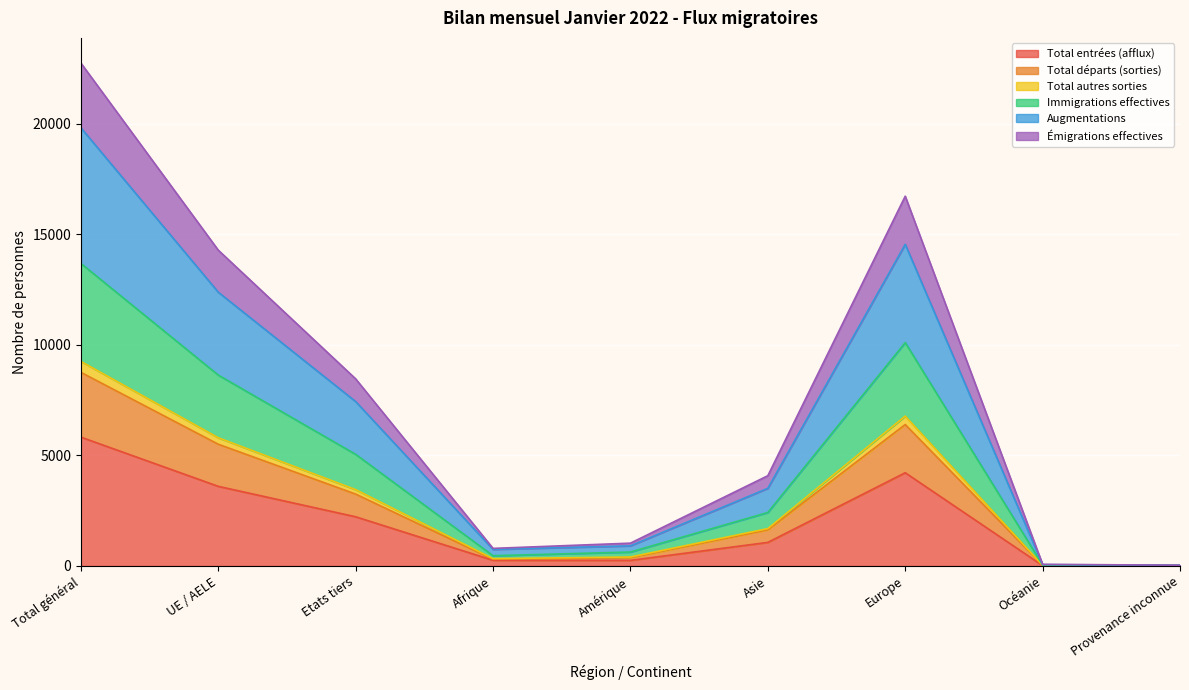

The value of Total entrées (afflux) at Amérique is 449. True or false?

False